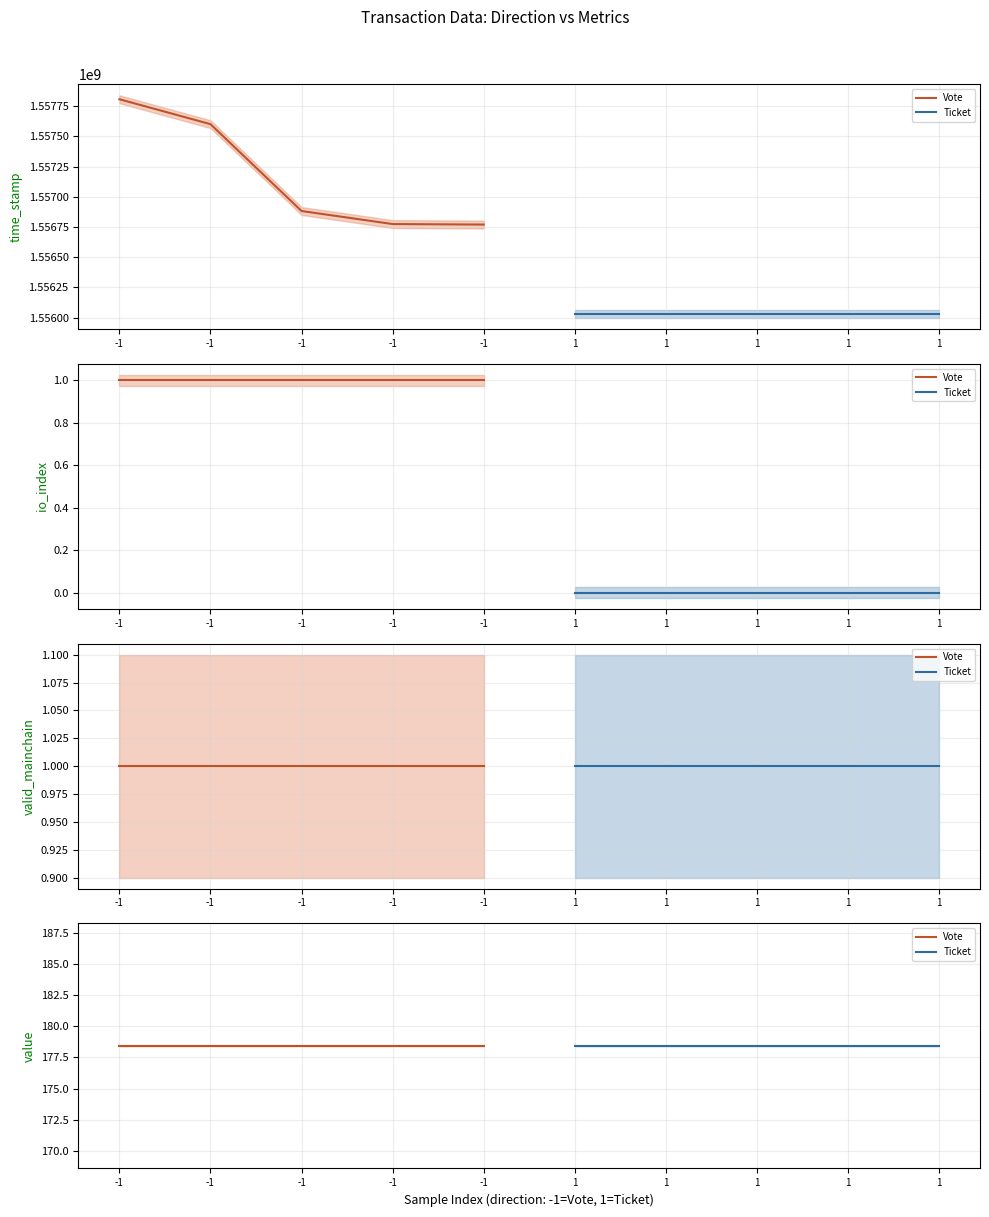

True or false: time_stamp and value cross at least once.

False